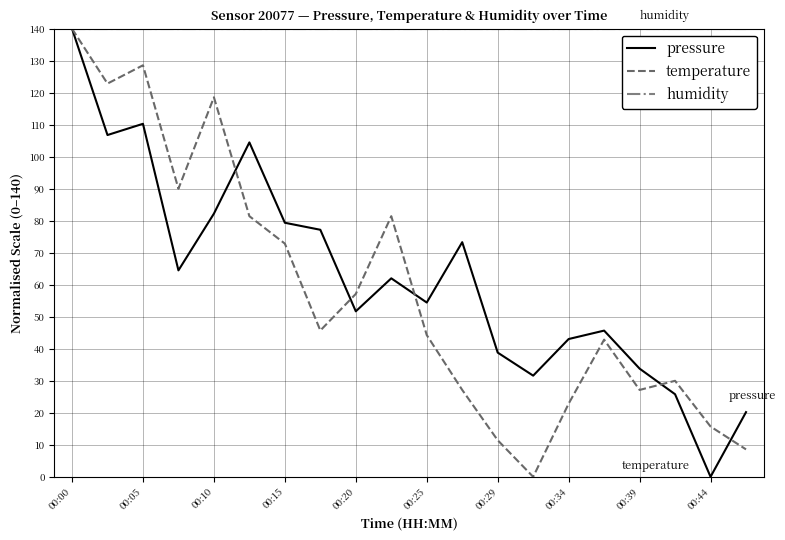

Which series has the largest total across all categories?

humidity